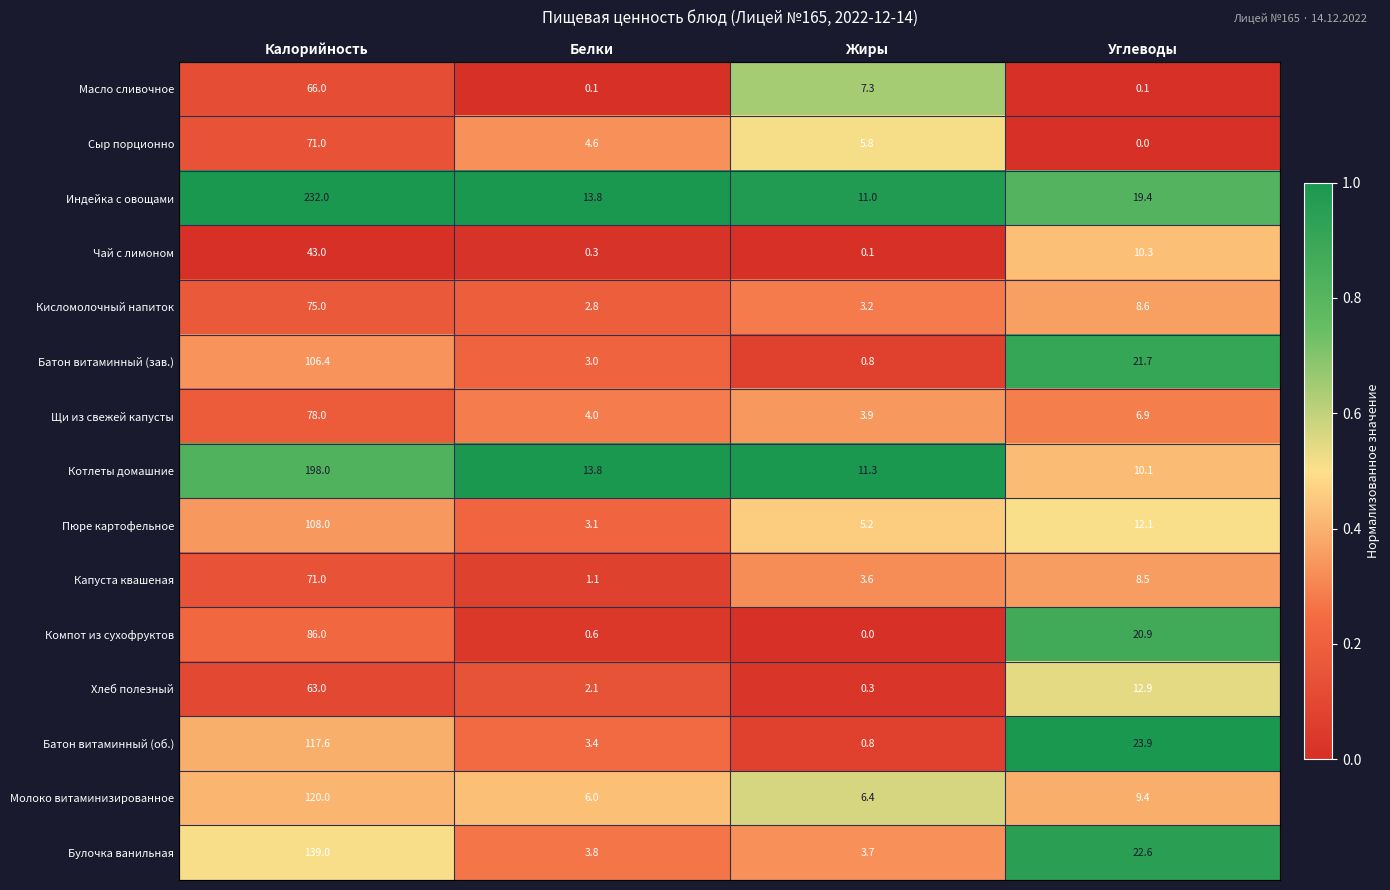

Which series changed the most between Калорийность and Углеводы?

Индейка с овощами